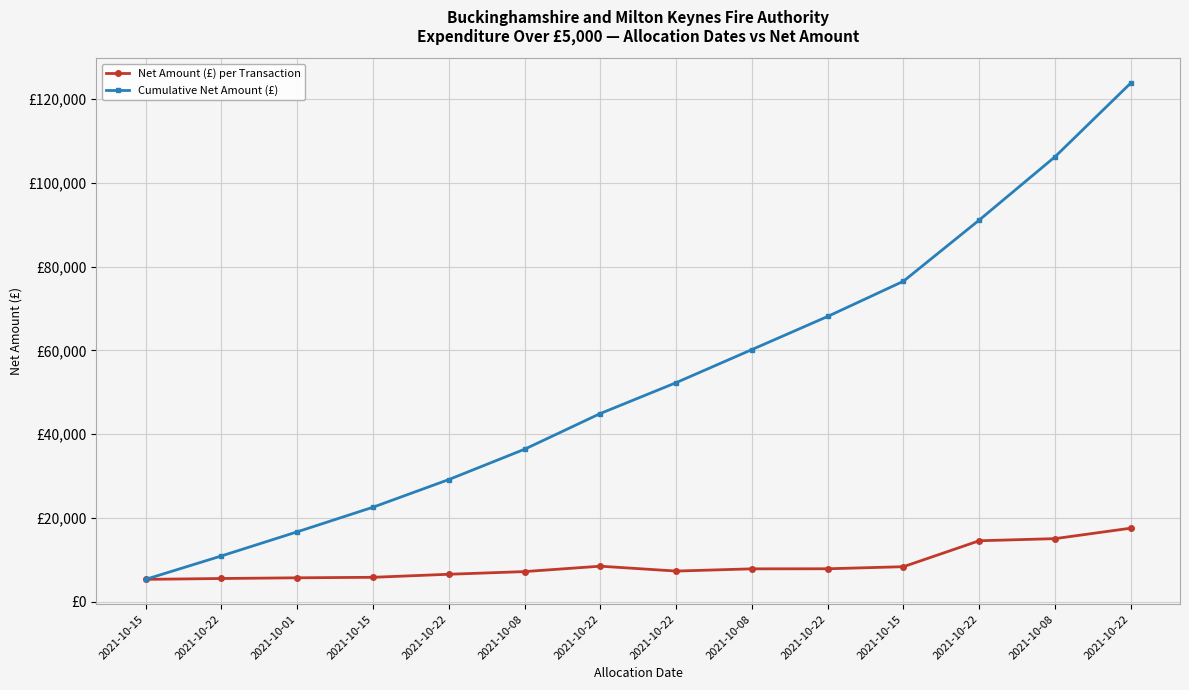

At which category is the sum across all series the highest?

2021-10-22